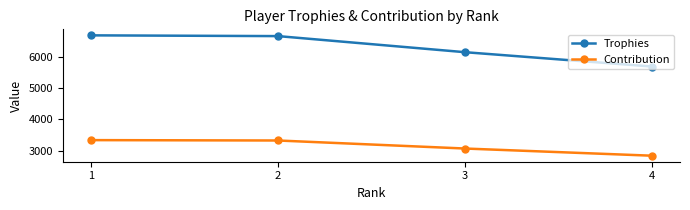

What is the difference between the highest and lowest values at 2?

3329